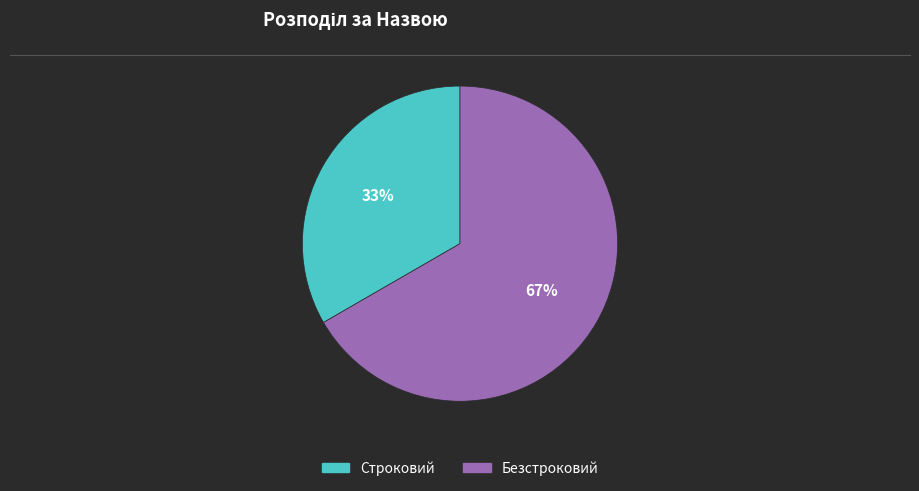

Which slice is the largest?

Безстроковий